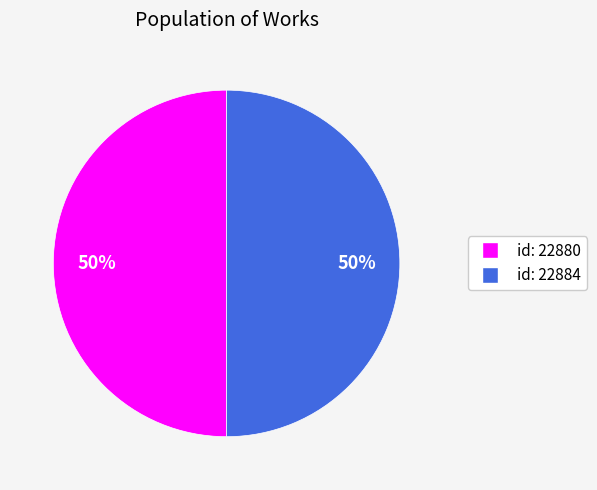

True or false: id: 22880 accounts for 50% of the total.

True